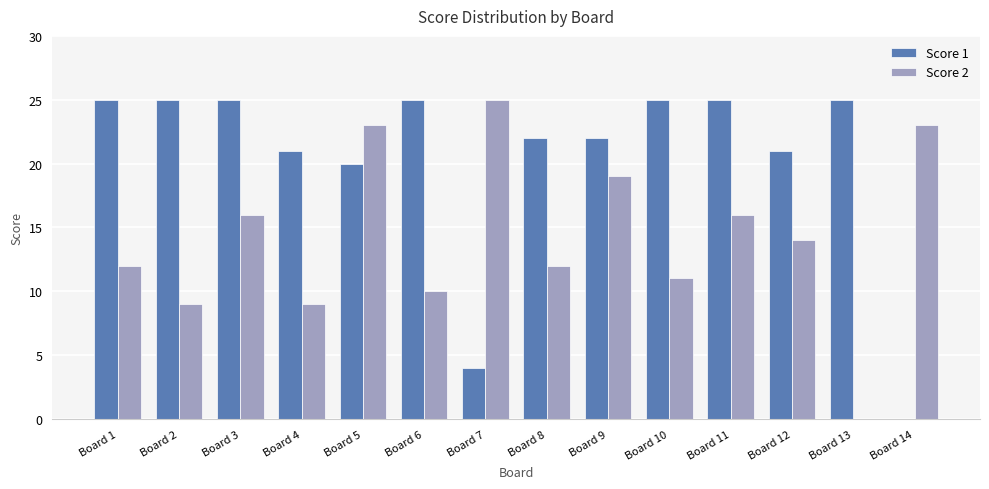

What is the highest value of the Score 1 series?

25